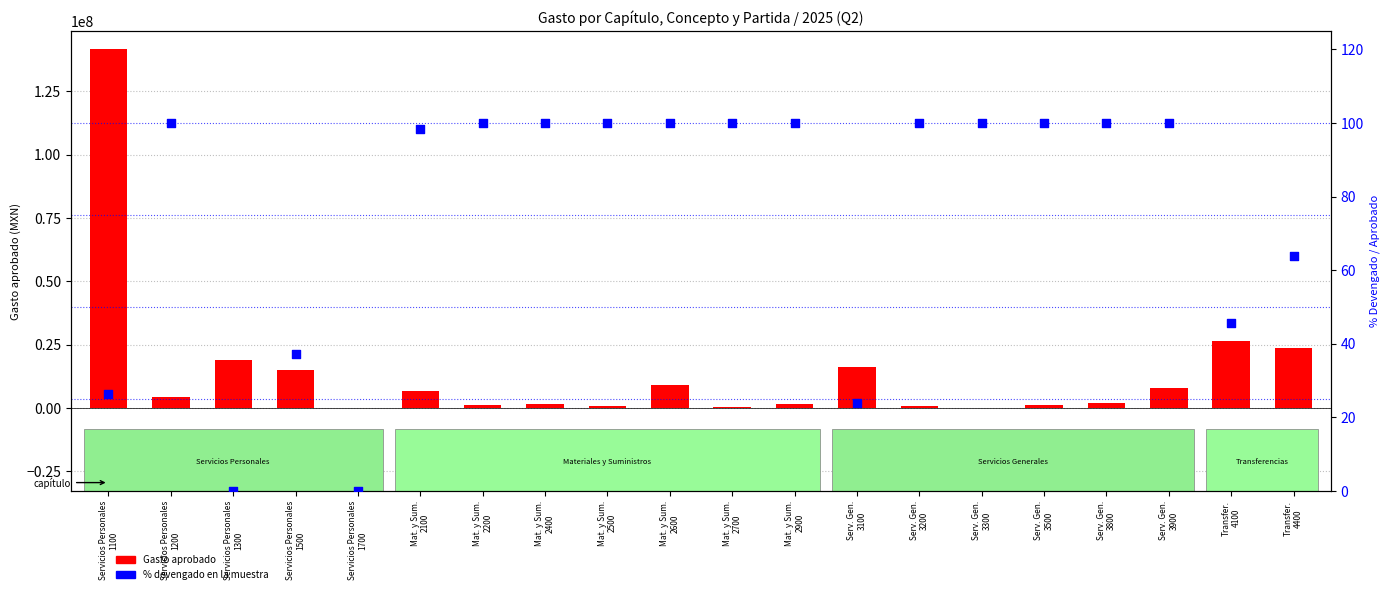

Which series has the largest Y range (max minus min)?

Gasto aprobado